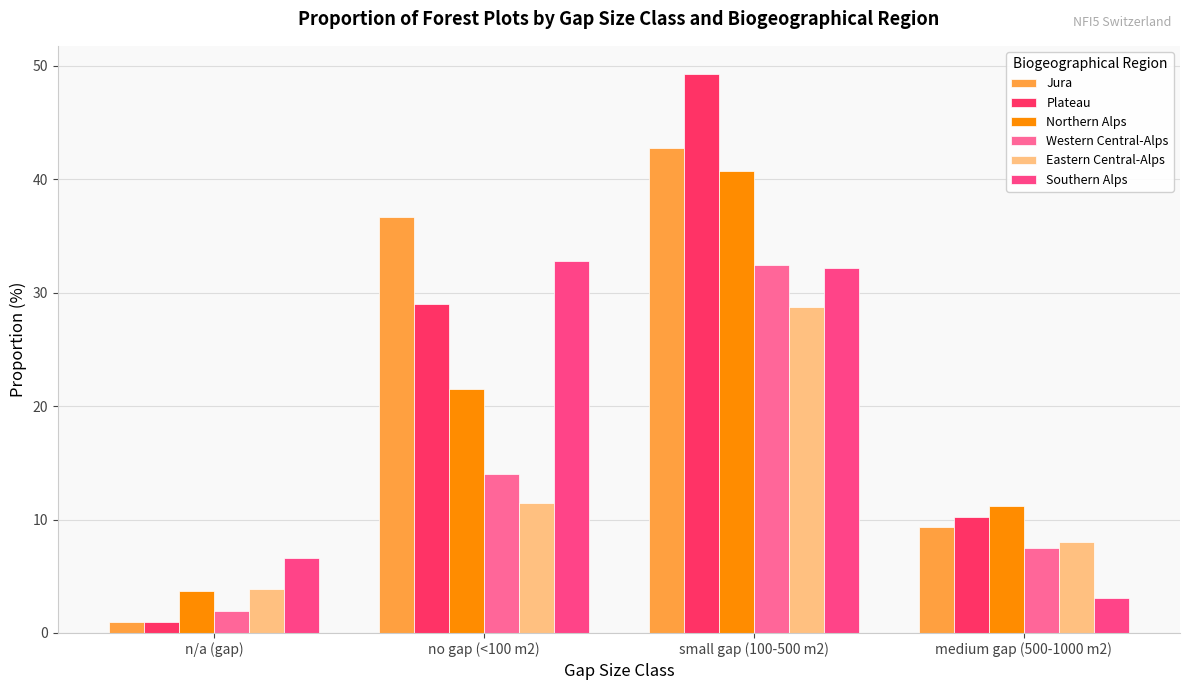

Between n/a (gap) and no gap (<100 m2), which series saw the biggest shift?

Jura